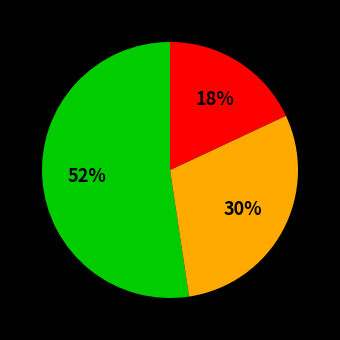

Is there a majority slice in this chart?

Yes